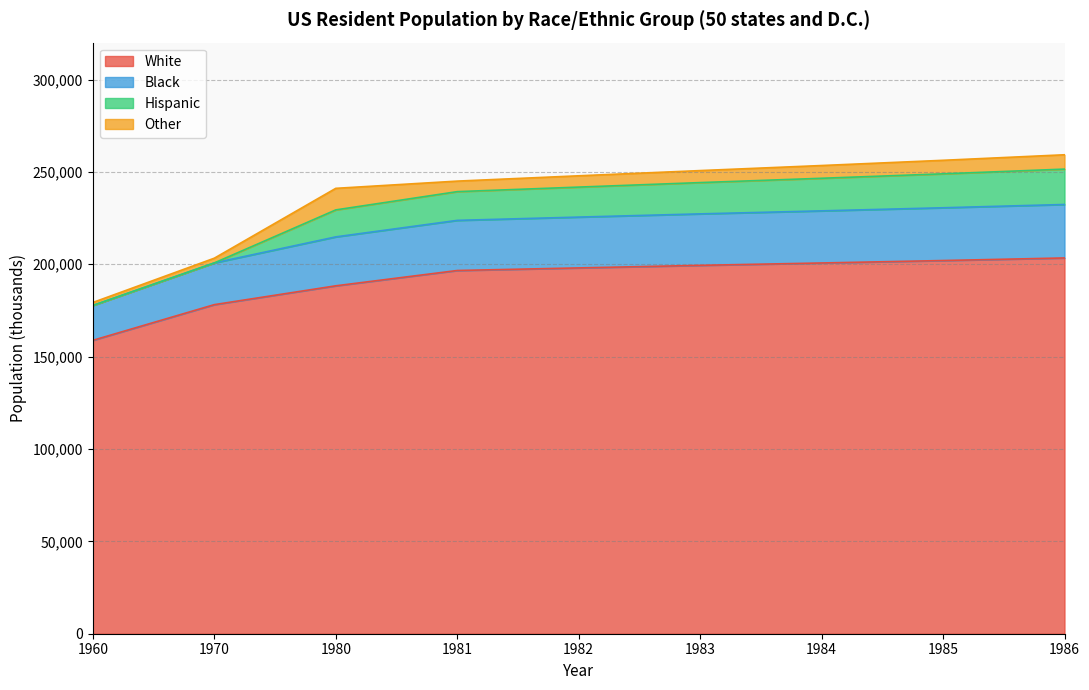

What are all the series names shown in the legend?

White, Black, Hispanic, Other